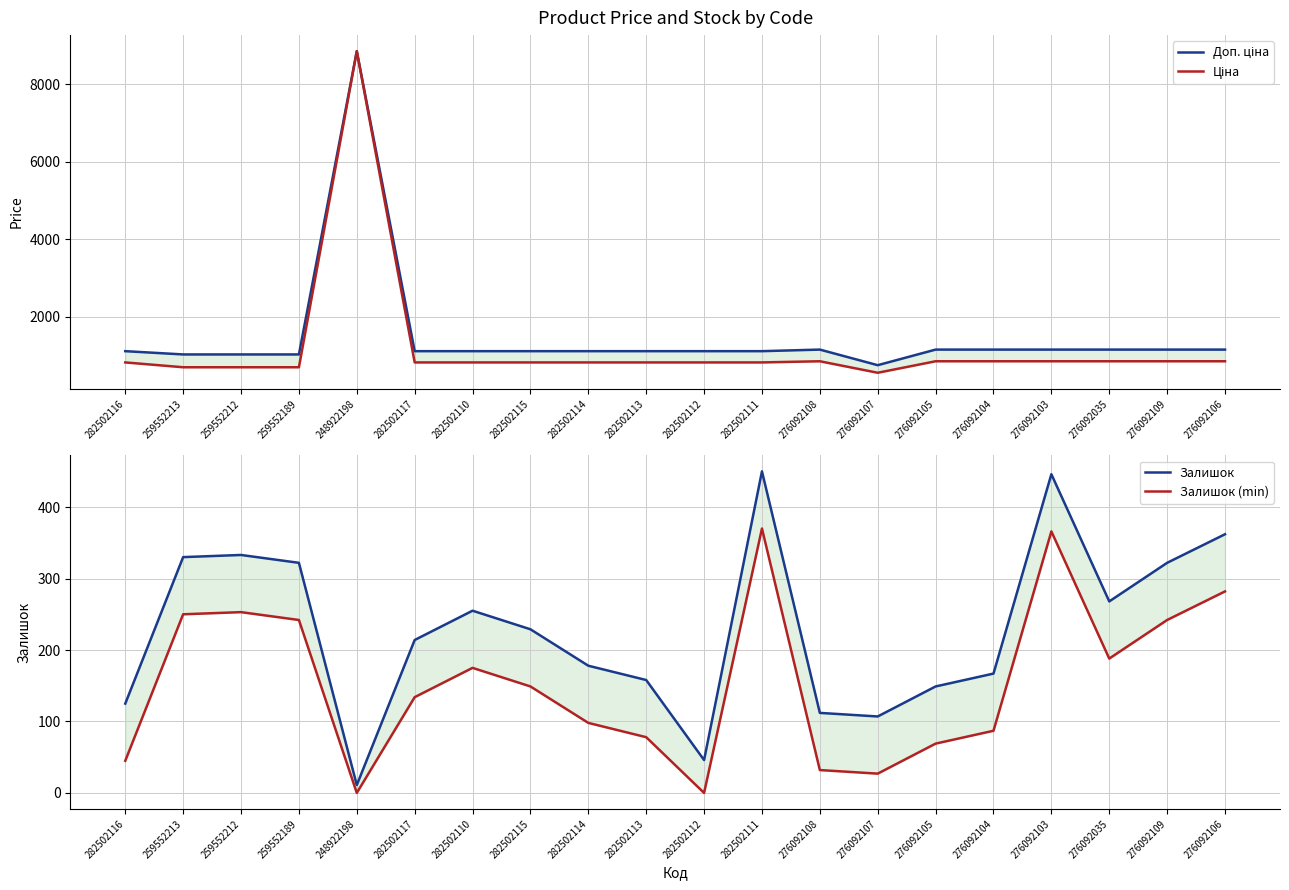

Reading left to right, extract all data points from this chart.

Доп. ціна: 282502116=1109.2	259552213=1024.6	259552212=1024.6	259552189=1024.6	248922198=8856.7	282502117=1109.2	282502110=1109.2	282502115=1109.2	282502114=1109.2	282502113=1109.2	282502112=1109.2	282502111=1109.2	276092108=1149.7	276092107=747.0	276092105=1149.7	276092104=1149.7	276092103=1149.7	276092035=1149.7	276092109=1149.7	276092106=1149.7
Ціна: 282502116=818.5	259552213=693.7	259552212=693.7	259552189=693.7	248922198=8856.7	282502117=818.5	282502110=818.5	282502115=818.5	282502114=818.5	282502113=818.5	282502112=818.5	282502111=818.5	276092108=848.4	276092107=551.5	276092105=848.4	276092104=848.4	276092103=848.4	276092035=848.4	276092109=848.4	276092106=848.4
Залишок: 282502116=125.0	259552213=330.0	259552212=333.0	259552189=322.0	248922198=11.0	282502117=214.0	282502110=255.0	282502115=229.0	282502114=178.0	282502113=158.0	282502112=46.0	282502111=450.0	276092108=112.0	276092107=107.0	276092105=149.0	276092104=167.0	276092103=446.0	276092035=268.0	276092109=322.0	276092106=362.0
Залишок (min): 282502116=45.0	259552213=250.0	259552212=253.0	259552189=242.0	248922198=0.0	282502117=134.0	282502110=175.0	282502115=149.0	282502114=98.0	282502113=78.0	282502112=0.0	282502111=370.0	276092108=32.0	276092107=27.0	276092105=69.0	276092104=87.0	276092103=366.0	276092035=188.0	276092109=242.0	276092106=282.0